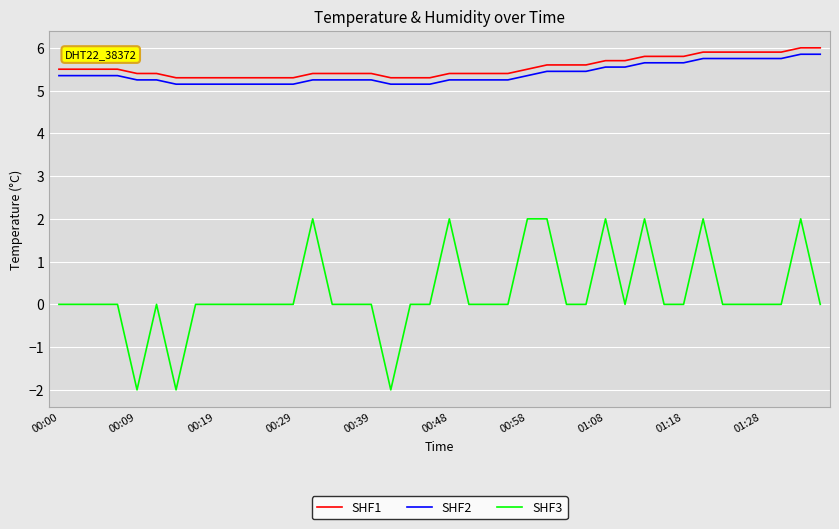

True or false: SHF3 and SHF1 intersect in this chart.

False